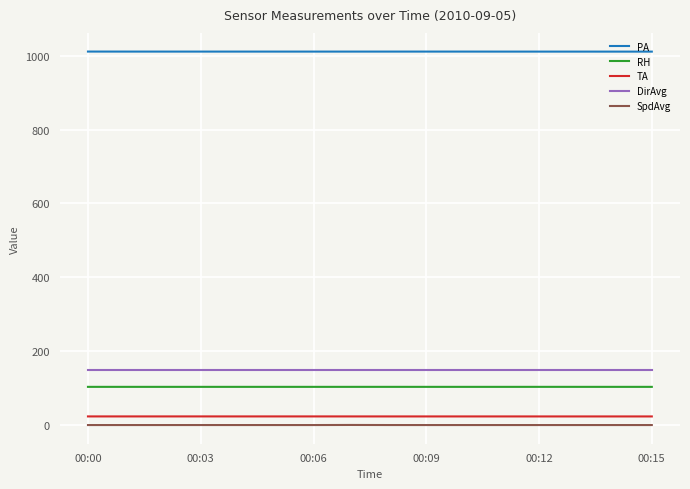

True or false: SpdAvg and RH cross at least once.

False